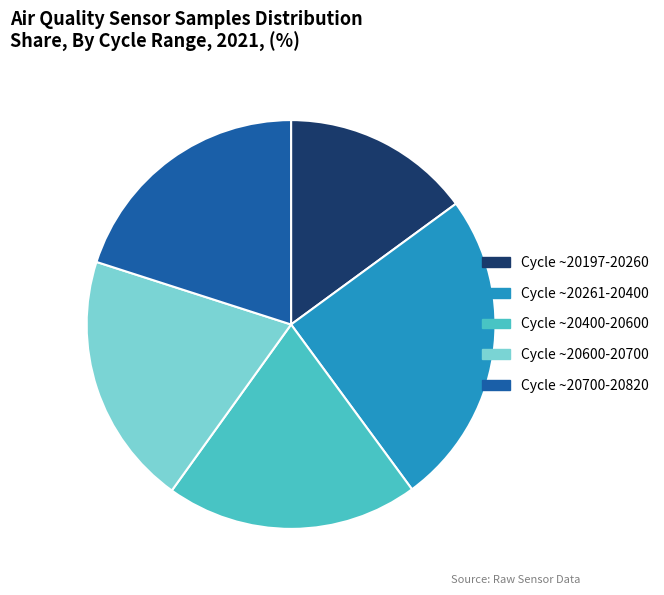

Which has a higher value, Cycle ~20700-20820 or Cycle ~20261-20400?

Cycle ~20261-20400